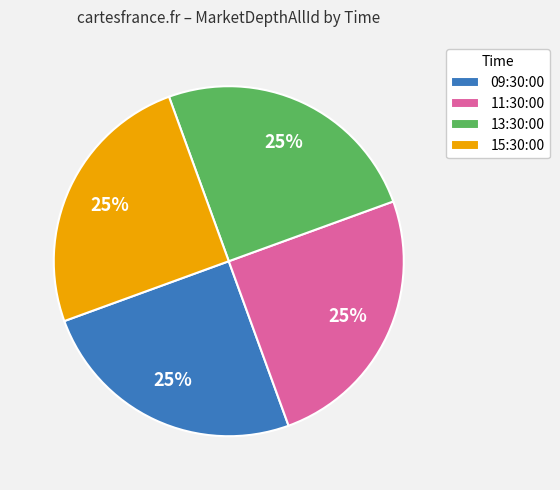

To the nearest percent, what percentage of the pie is 13:30:00?

25%